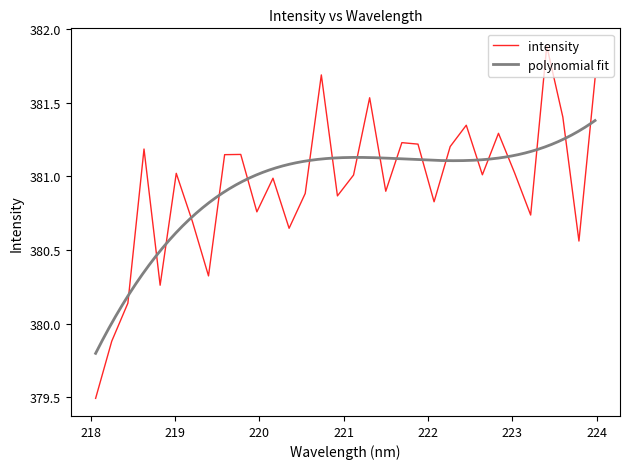

What position from the right is 218.2508?

31